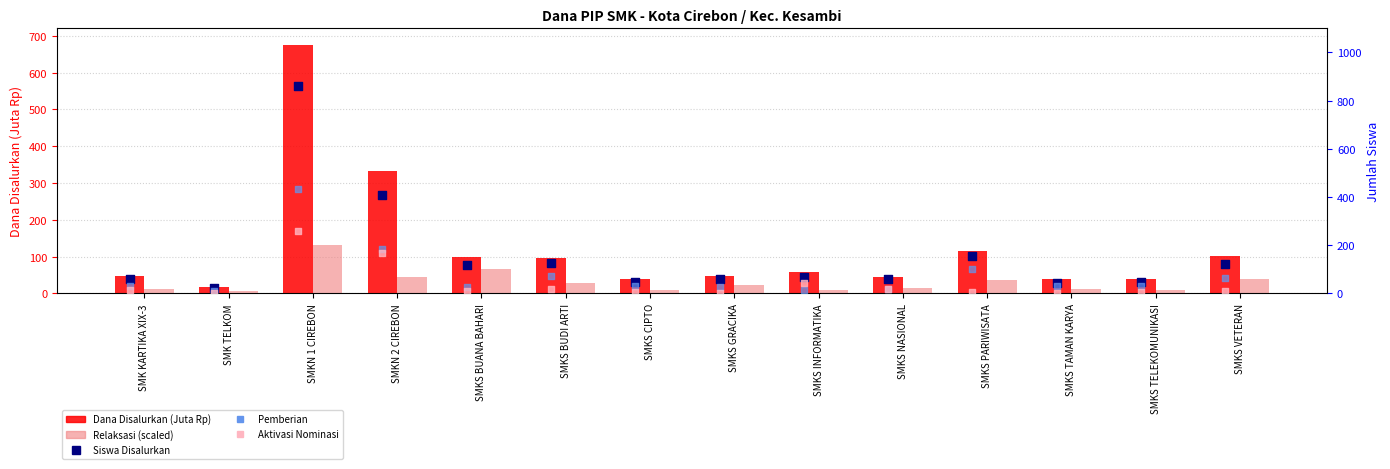

Which series has the widest spread of Y values?

Siswa Disalurkan